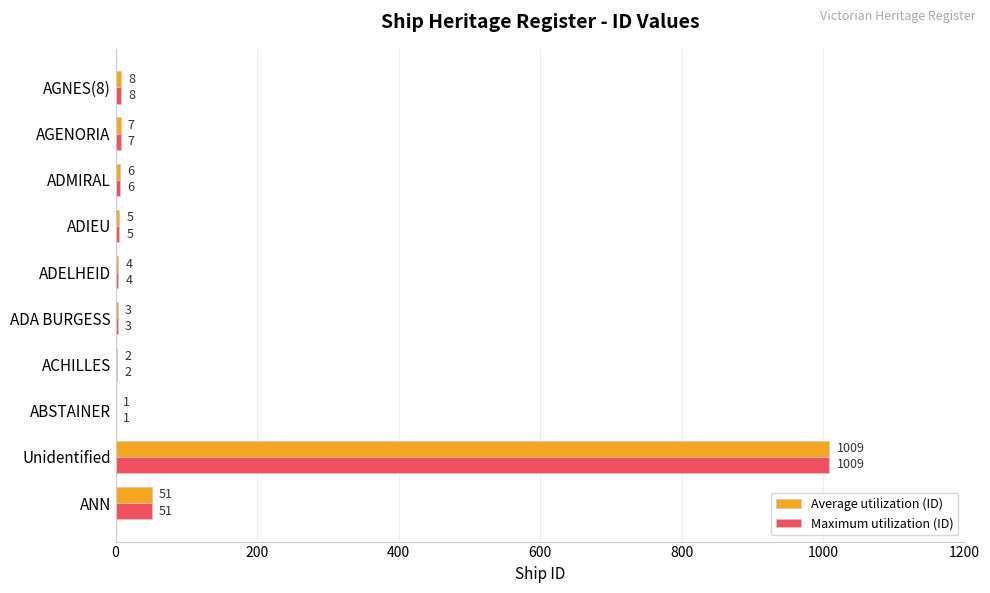

The value of Maximum utilization (ID) at AGENORIA is 7. True or false?

True